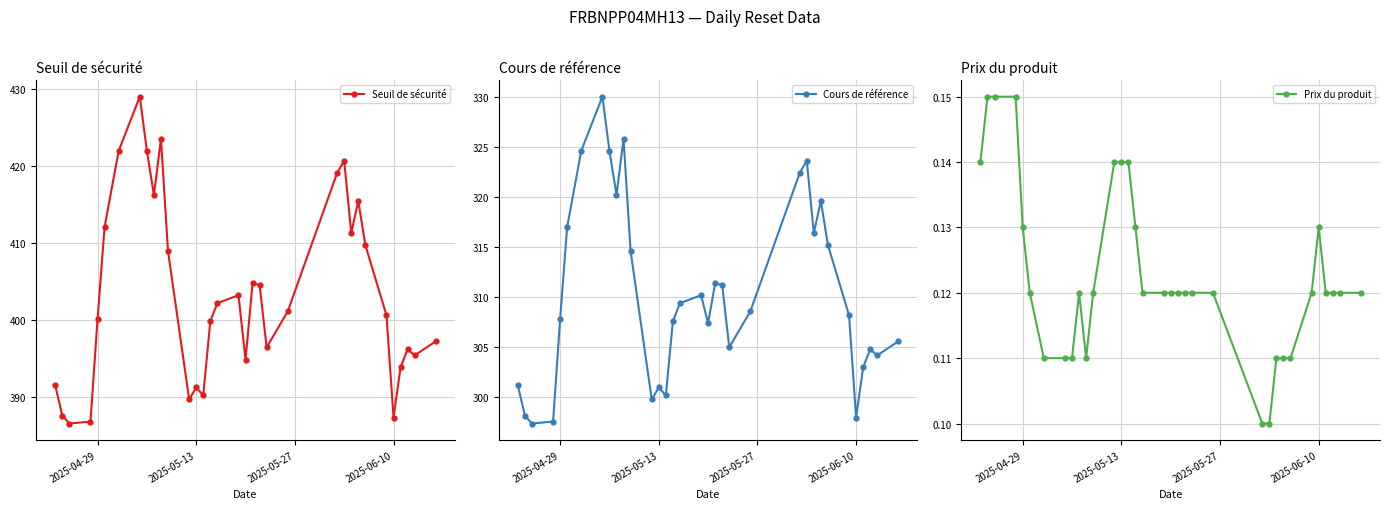

Reading right to left, list all the values displayed in this chart.

Seuil de sécurité: 397.3	395.5	396.2	393.9	387.4	400.7	409.8	415.5	411.3	420.7	419.1	401.2	396.5	404.6	404.8	394.9	403.3	402.2	399.9	390.3	391.3	389.7	409.0	423.5	416.3	422.0	429.0	422.0	412.1	400.1	386.9	386.6	387.7	391.6
Cours de référence: 305.6	304.2	304.8	303.0	298.0	308.2	315.2	319.6	316.4	323.6	322.4	308.6	305.0	311.2	311.4	307.4	310.2	309.4	307.6	300.2	301.0	299.8	314.6	325.8	320.2	324.6	330.0	324.6	317.0	307.8	297.6	297.4	298.2	301.2
Prix du produit: 0.1	0.1	0.1	0.1	0.1	0.1	0.1	0.1	0.1	0.1	0.1	0.1	0.1	0.1	0.1	0.1	0.1	0.1	0.1	0.1	0.1	0.1	0.1	0.1	0.1	0.1	0.1	0.1	0.1	0.1	0.1	0.1	0.1	0.1